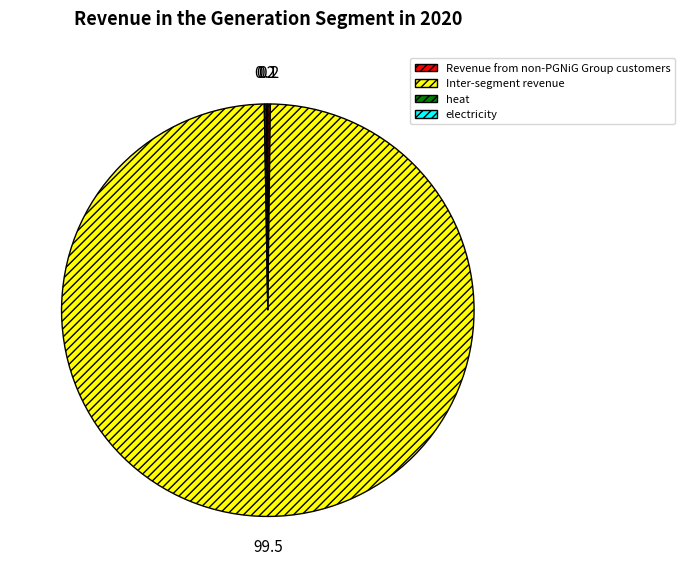

Does any single category account for the majority?

Yes